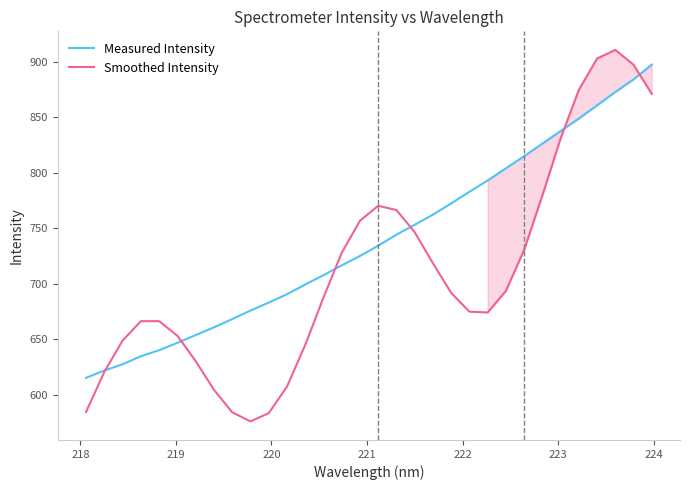

What is the minimum value for Smoothed Intensity?

576.0